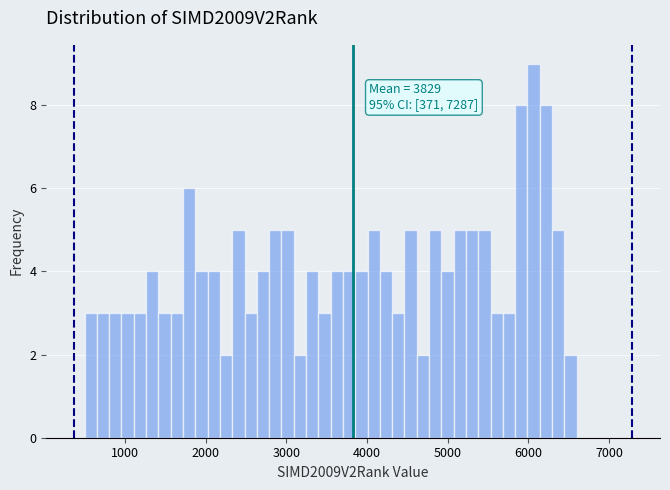

Read against the x-axis, roughly where is the centre of the tallest bar?

6100